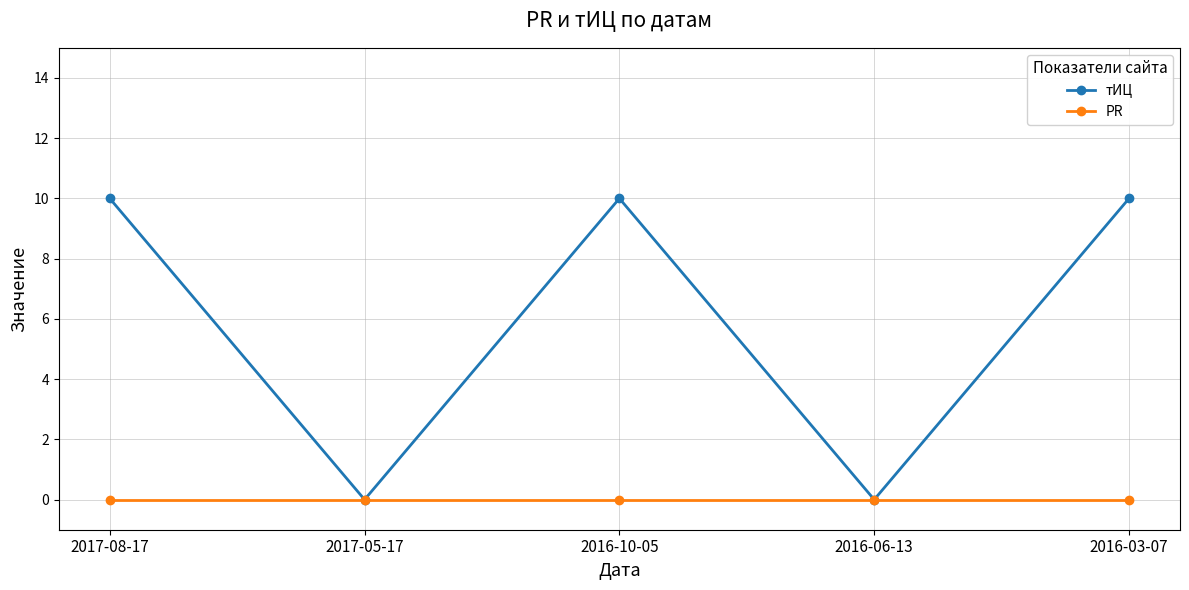

What is the difference between the тИЦ values at 2016-06-13 and 2016-03-07?

10